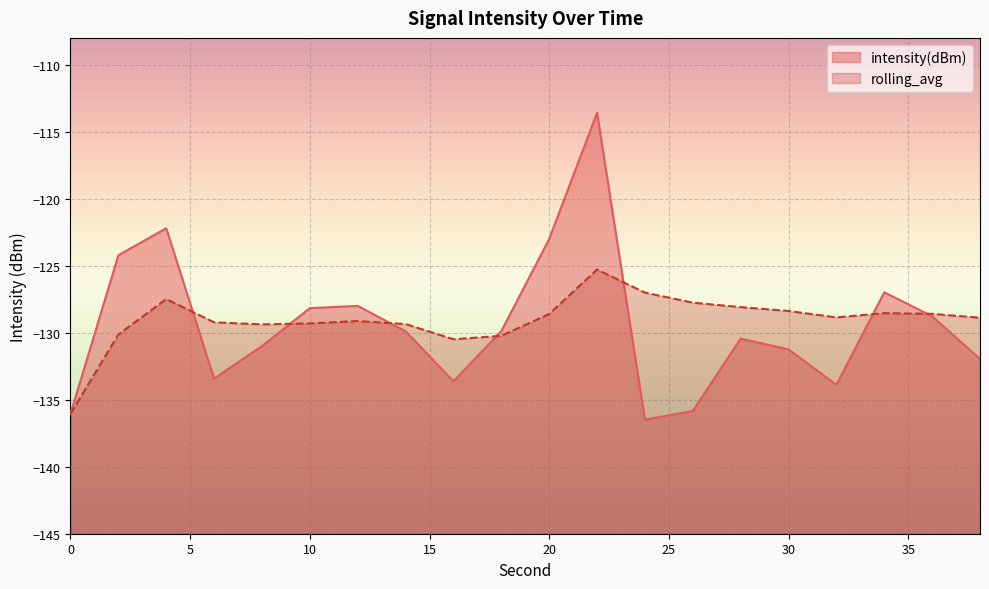

Which category has the lowest value in the intensity(dBm) series?

24